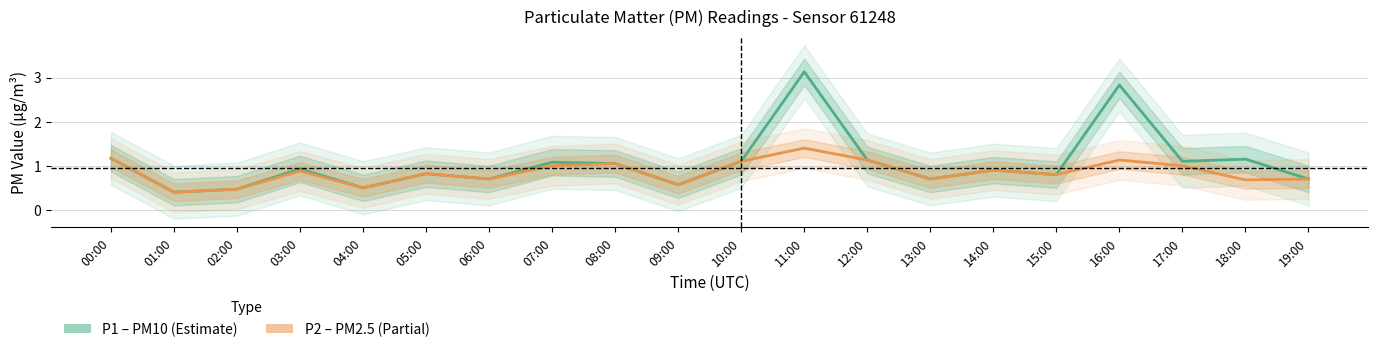

What is the value of the P2 (PM2.5) point at the 6th from the left?

0.8